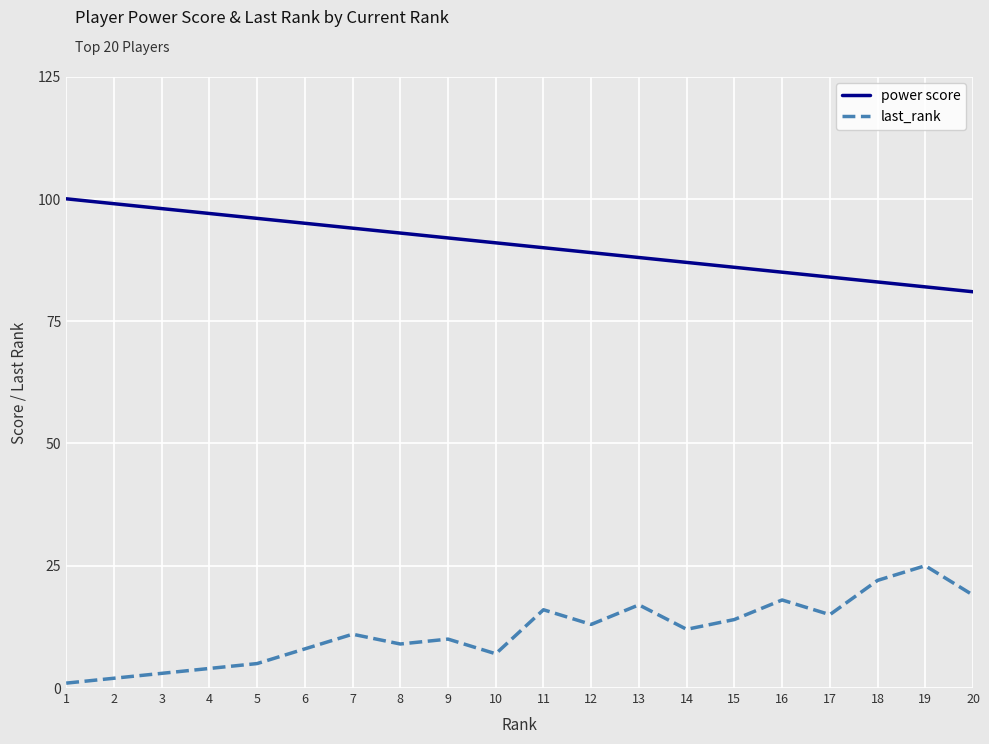

True or false: last_rank and power score intersect in this chart.

False